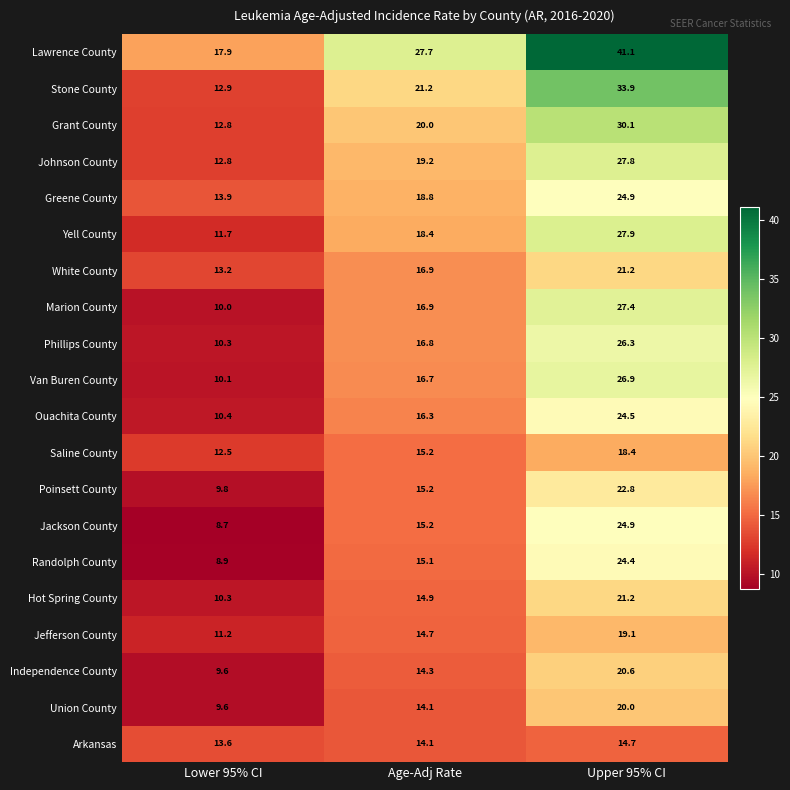

List the labels in order of Marion County value, smallest first.

Lower 95% CI, Age-Adj Rate, Upper 95% CI